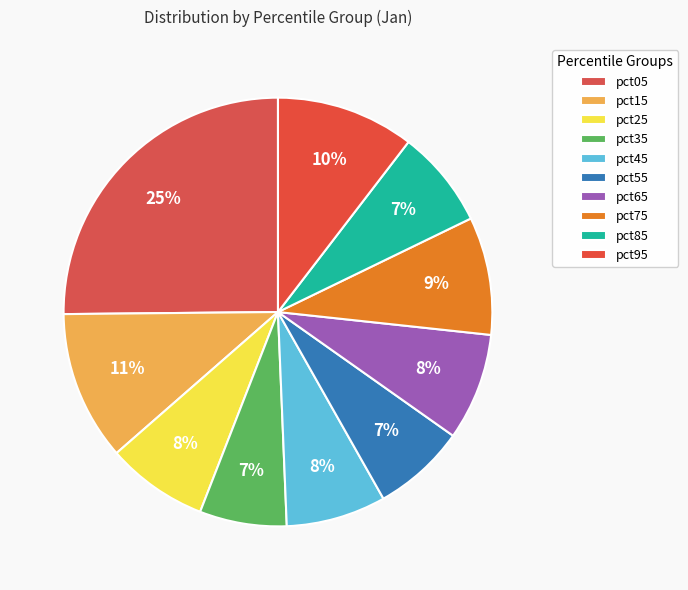

How many slices are in this pie chart?

10